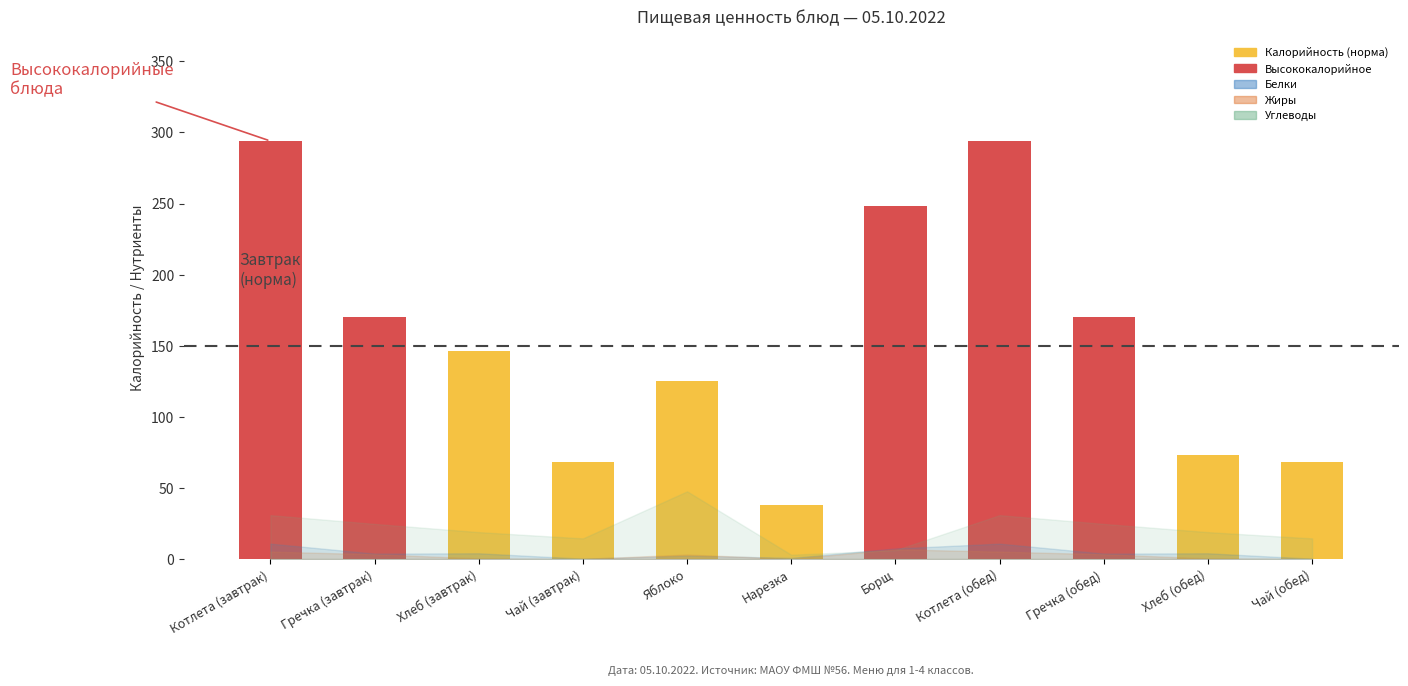

Rank the categories by Белки value from highest to lowest.

Котлета (завтрак), Котлета (обед), Борщ, Хлеб (завтрак), Хлеб (обед), Гречка (завтрак), Гречка (обед), Яблоко, Нарезка, Чай (завтрак), Чай (обед)